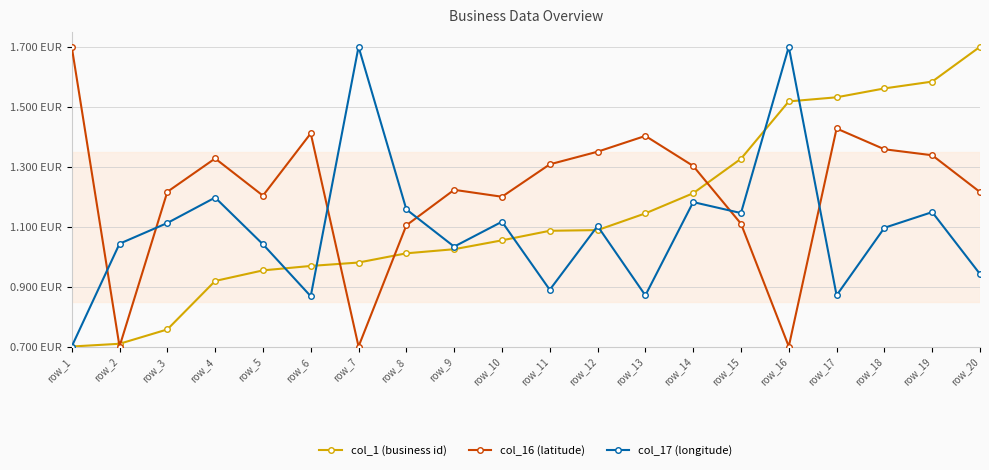

What are all the series names shown in the legend?

col_1 (business id), col_16 (latitude), col_17 (longitude)